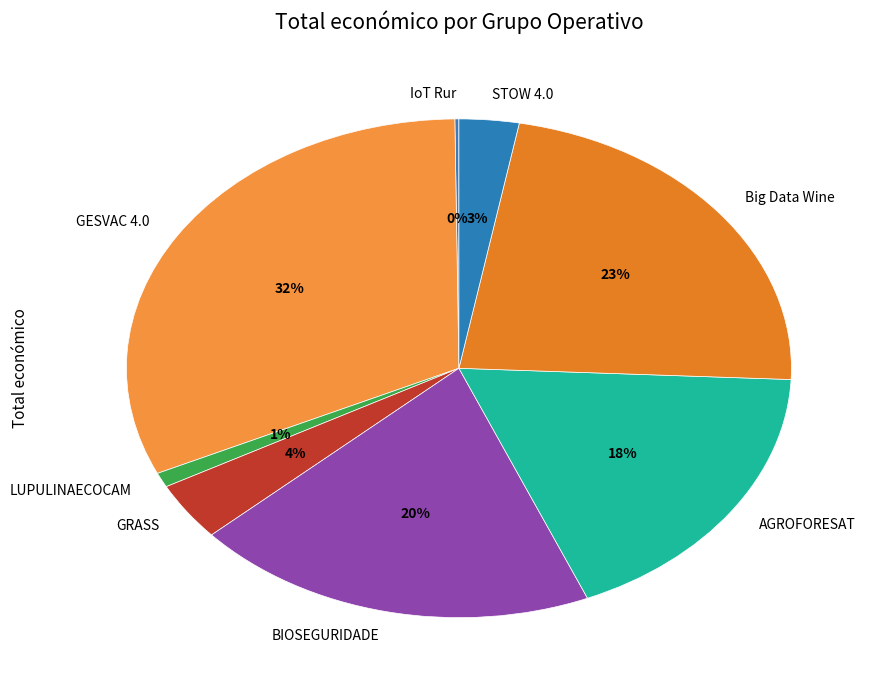

To the nearest percent, what is the combined percentage of STOW 4.0 and AGROFORESAT?

21%